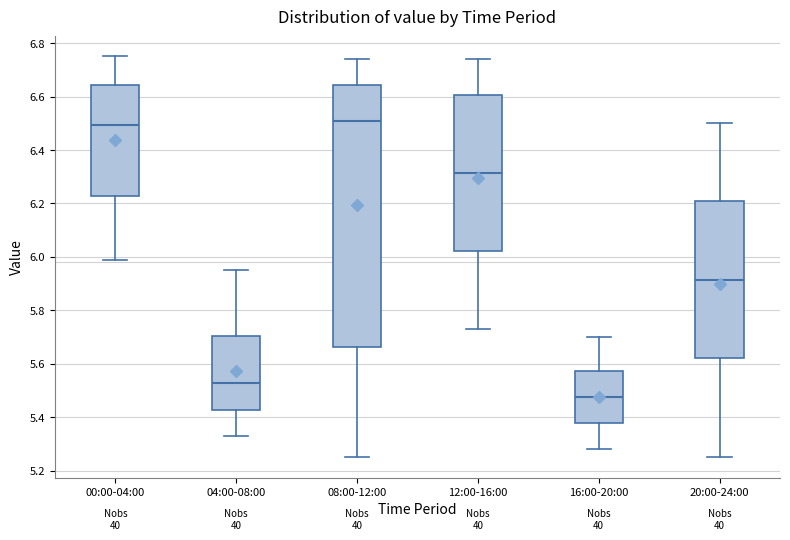

Comparing the boxes themselves (not the whiskers), which one is the tallest?

08:00-12:00